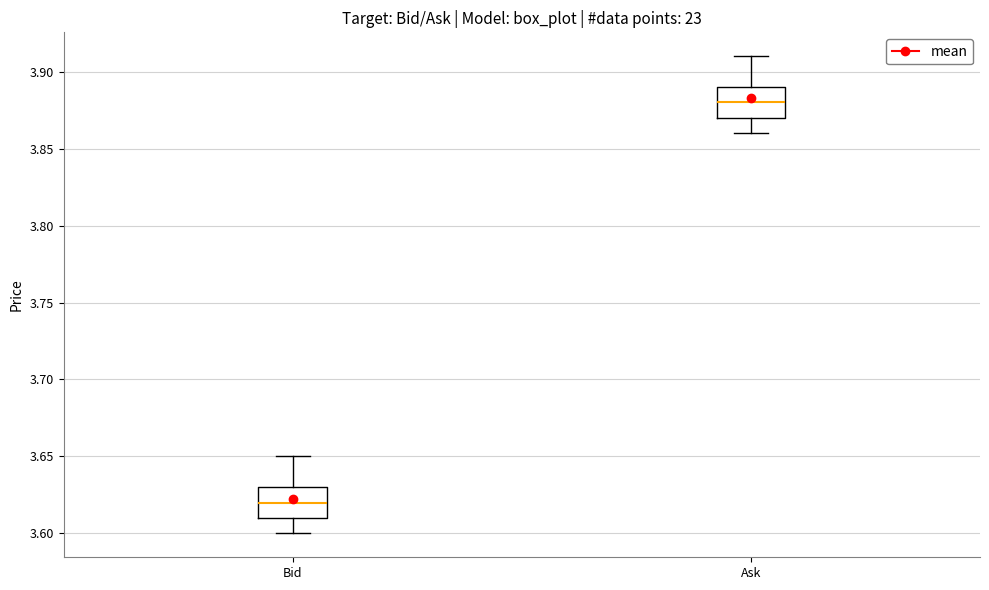

Reading left to right, read every box against the y-axis: the position of its median line, the range the box covers, and the ends of its whiskers. The values are not printed on the chart, so give them approximately, as read against the axis.

Bid: median 3.62, box 3.61 to 3.63, whiskers 3.60 to 3.65
Ask: median 3.88, box 3.87 to 3.89, whiskers 3.86 to 3.91